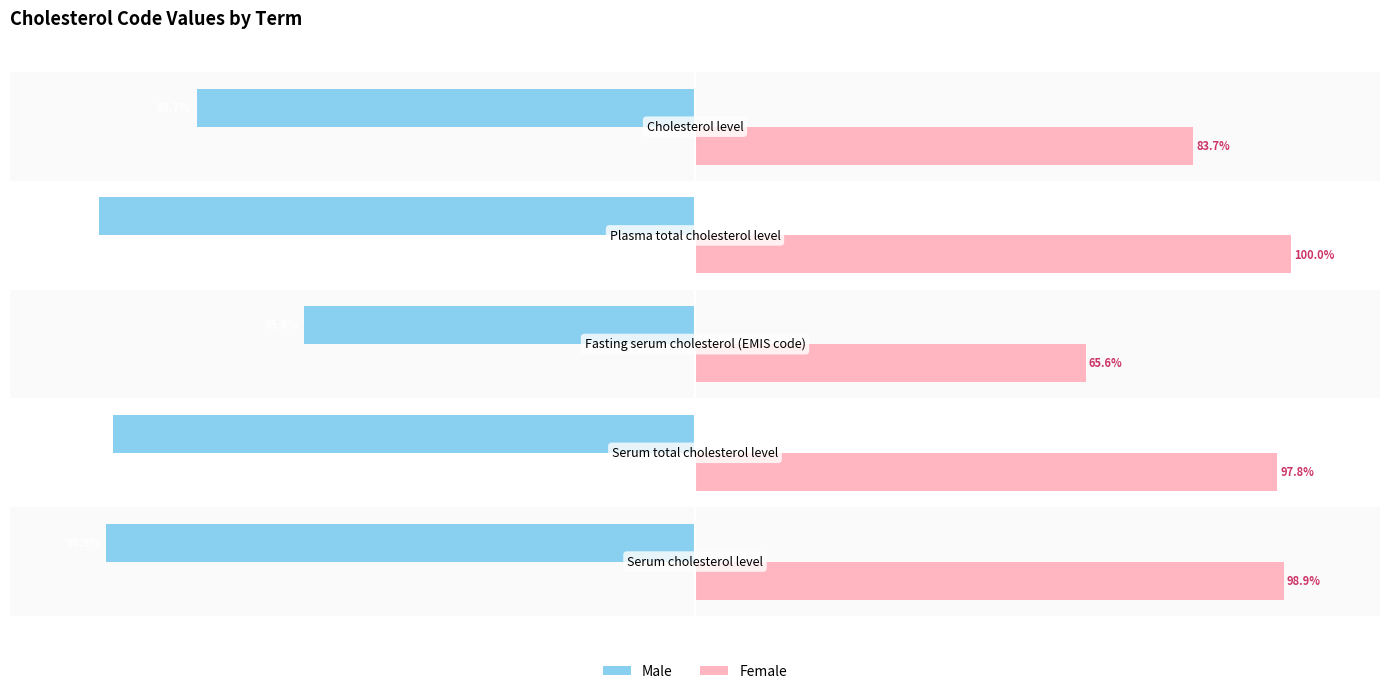

List the series in order of their overall mean, lowest first.

Male, Female